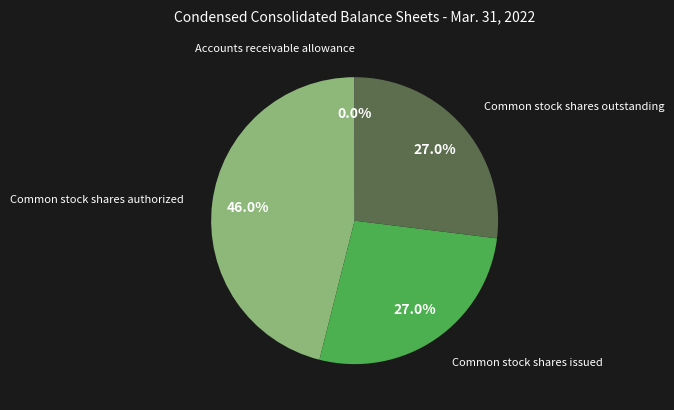

Does any single category account for the majority?

No